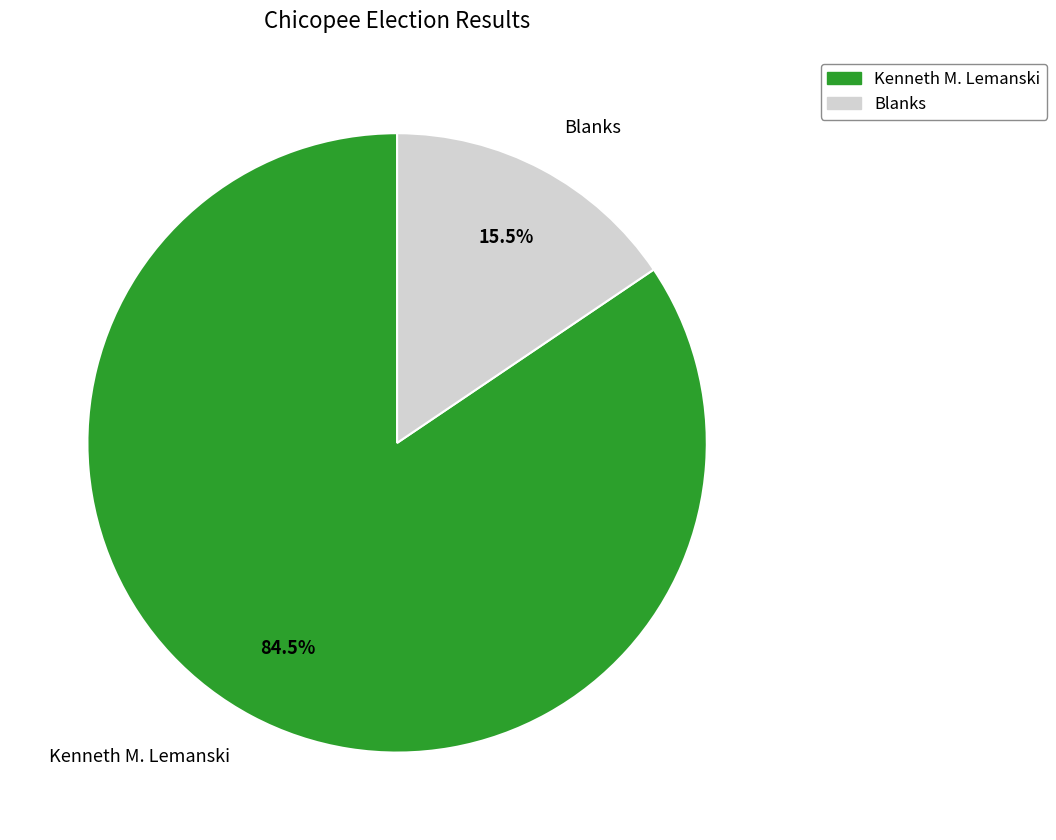

Is the sum of Kenneth M. Lemanski and Blanks greater than half?

Yes